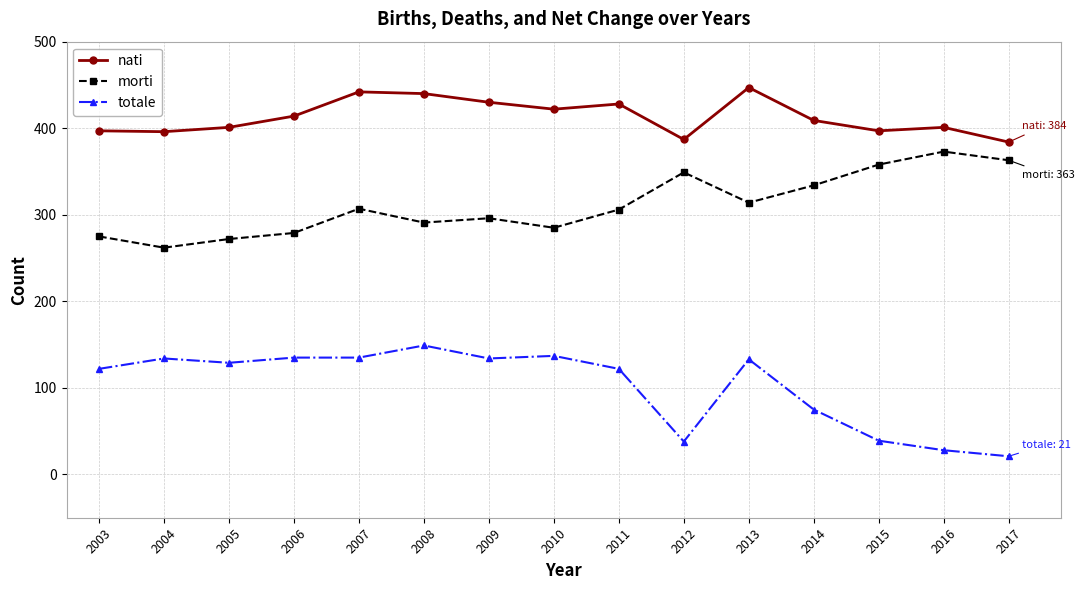

What is the spread (max minus min) of values at 2004?

262